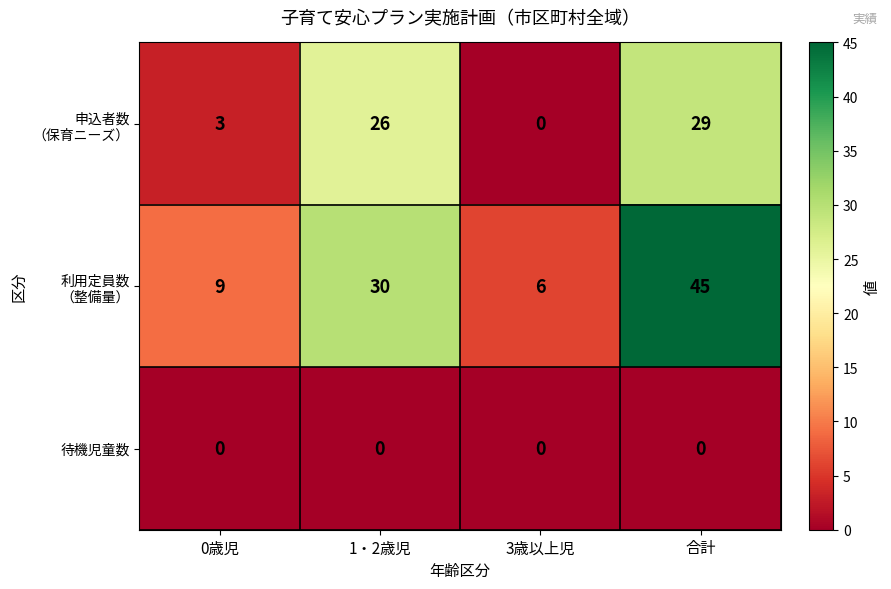

Is it true that 待機児童数 equals 0 at 0歳児?

True